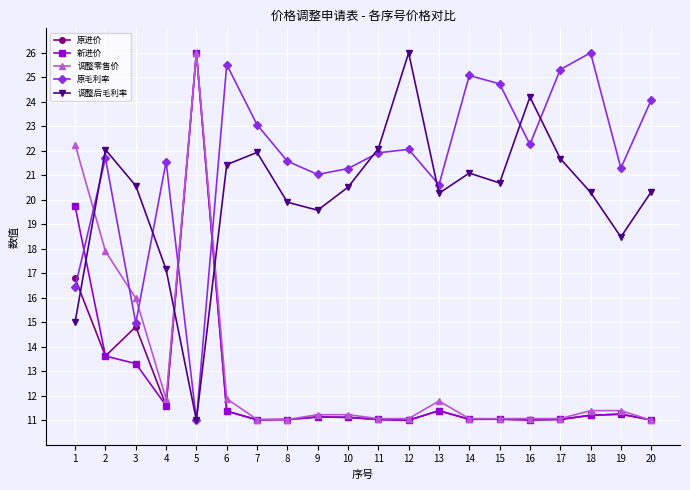

What is the spread (max minus min) of values at 17?

14.3